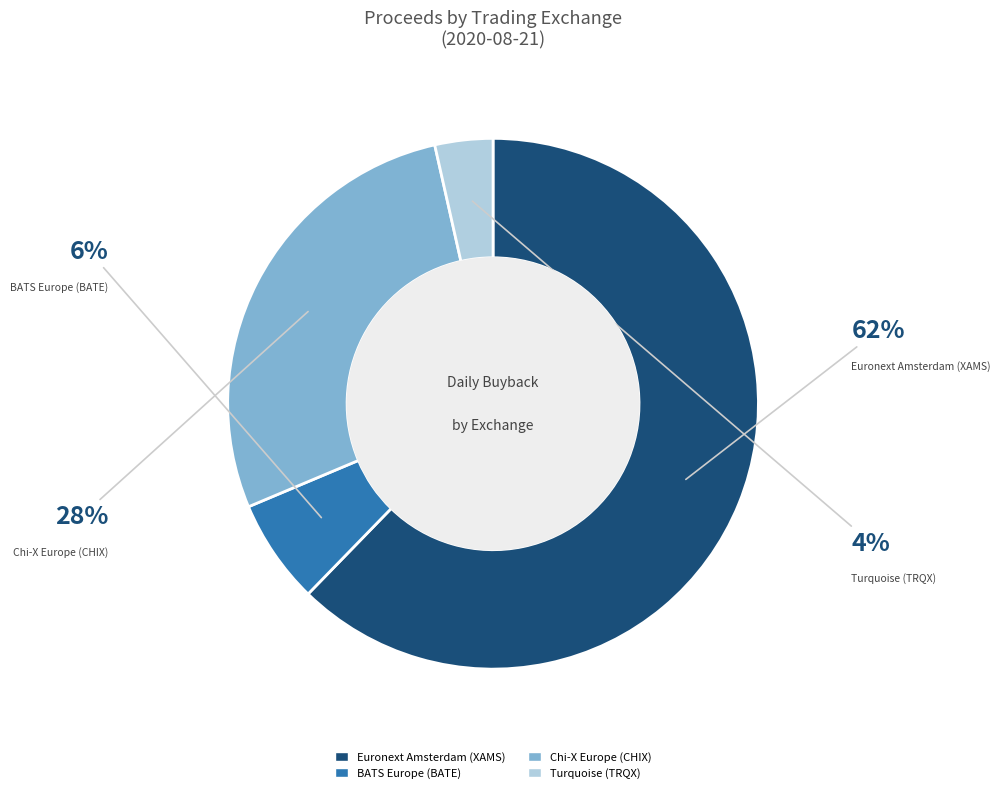

To the nearest percent, what is the difference between the largest and smallest slice percentages?

59%